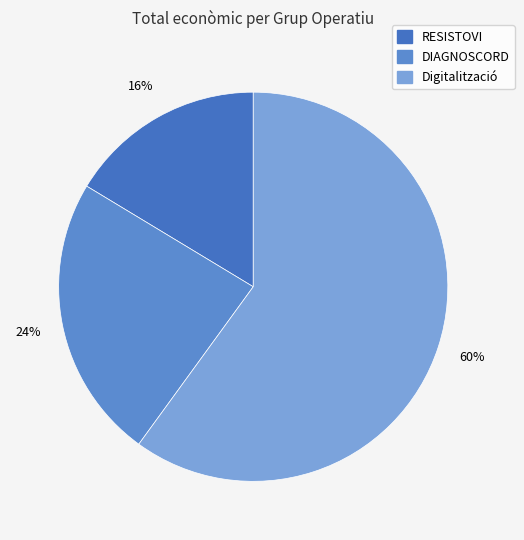

Combined, do RESISTOVI and DIAGNOSCORD account for over 50%?

No